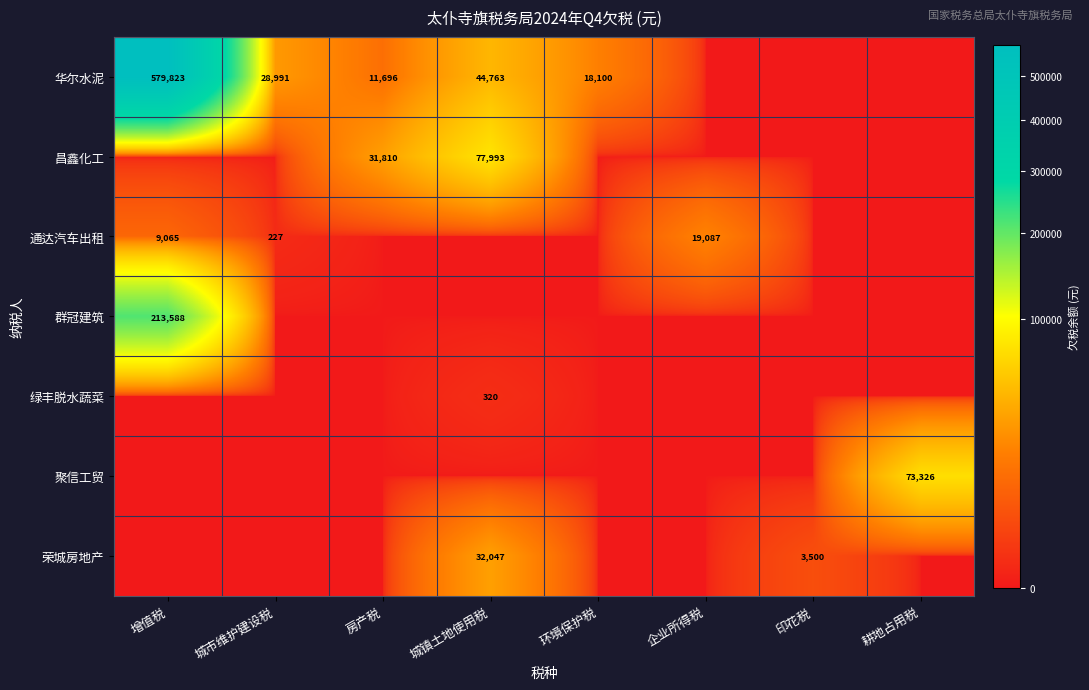

The value of 华尔水泥 at 环境保护税 is 7883. True or false?

False